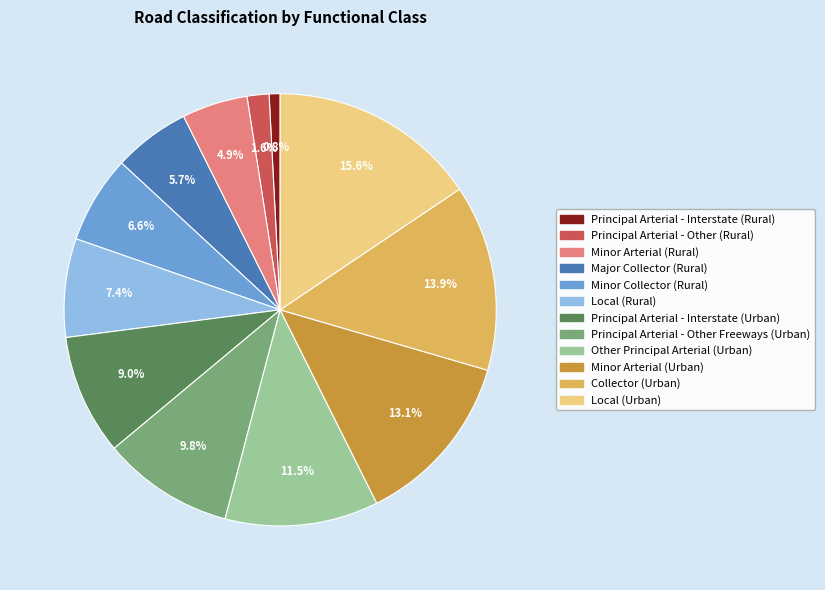

To the nearest percent, what is the combined percentage of Local (Urban) and Local (Rural)?

23%